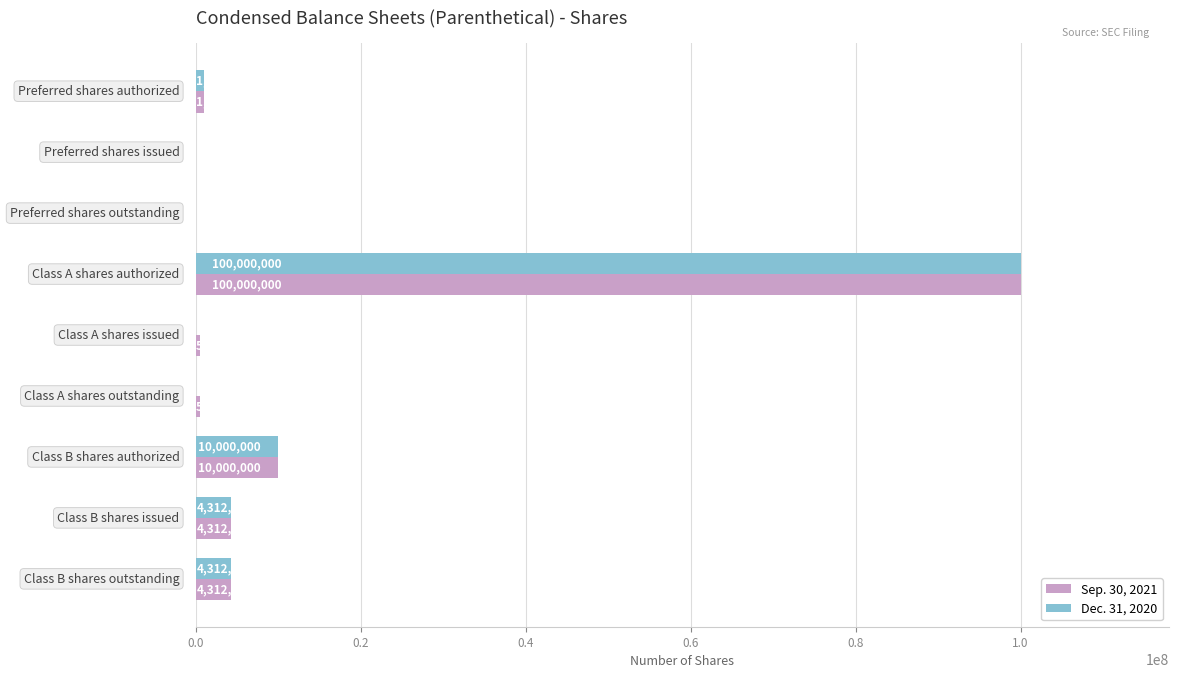

What is the sum of all Dec. 31, 2020 values?

119625000